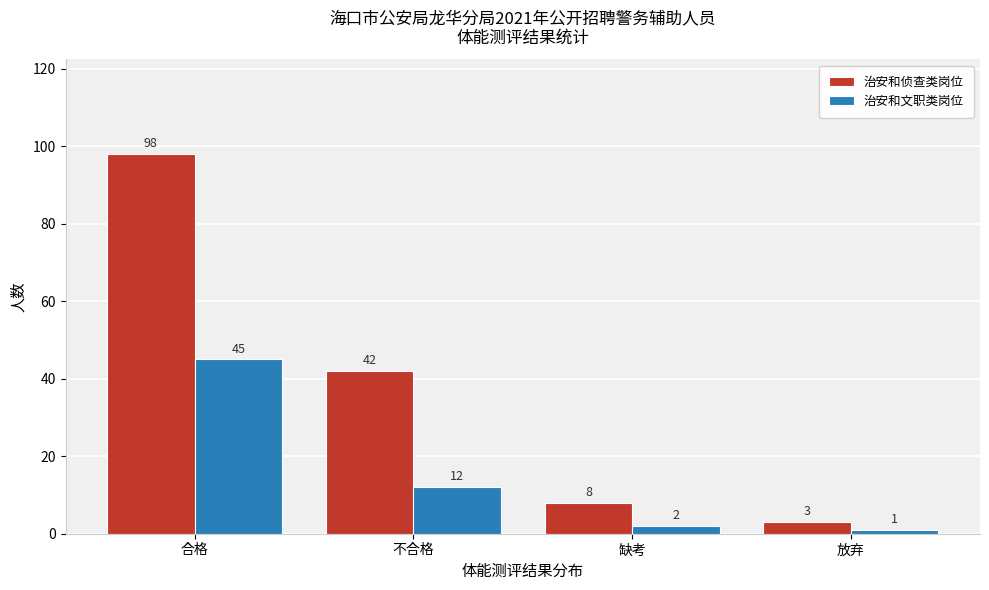

Reading left to right, extract all data points from this chart.

治安和侦查类岗位: 98	42	8	3
治安和文职类岗位: 45	12	2	1